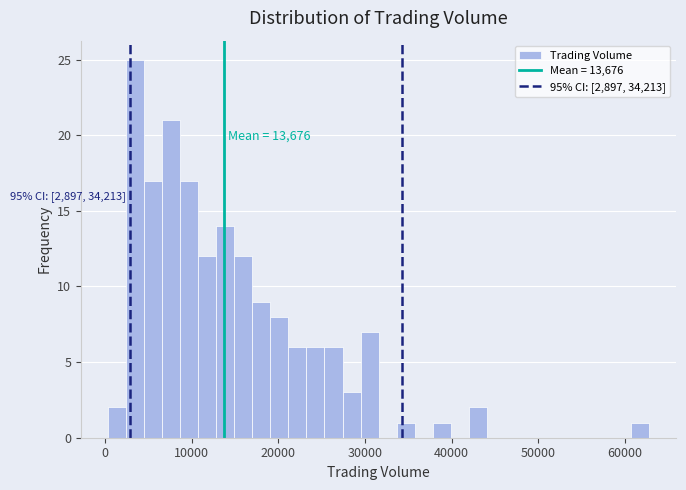

Read against the x-axis, roughly where is the centre of the tallest bar?

3000